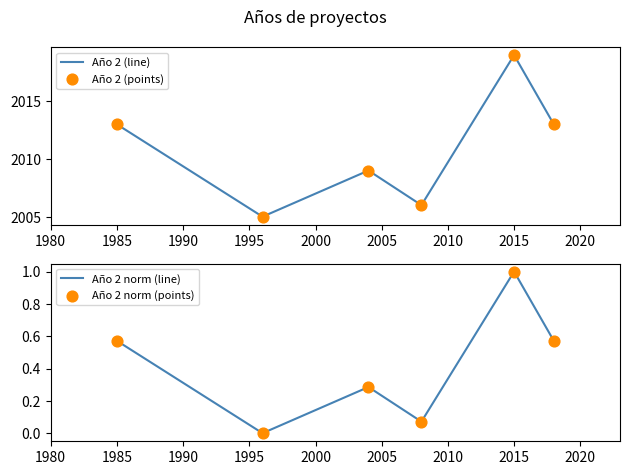

Which series contains the lowest Y value?

Año 2 norm (line)